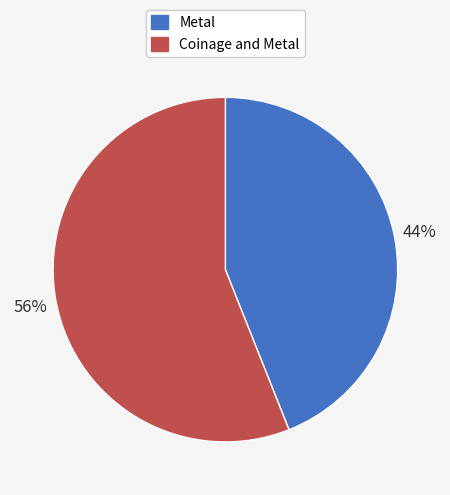

Do Coinage and Metal and Metal together represent more than half of the pie?

Yes